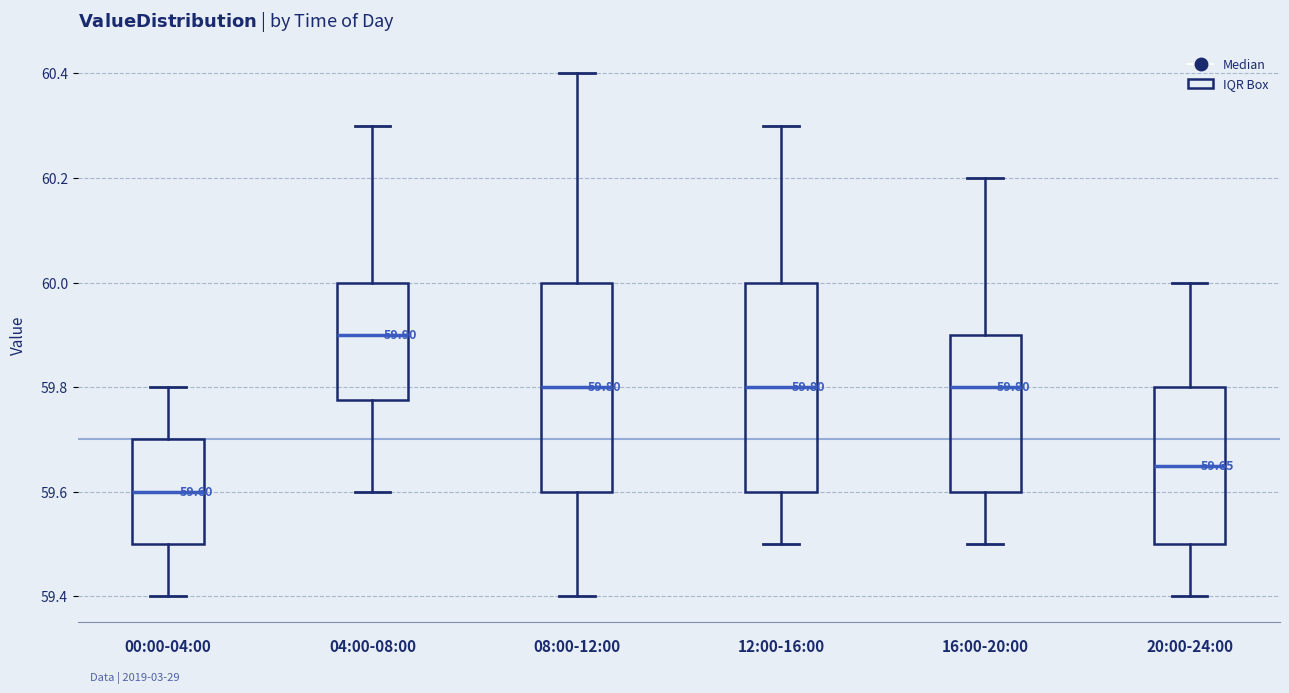

Which box has the lowest median line?

00:00-04:00